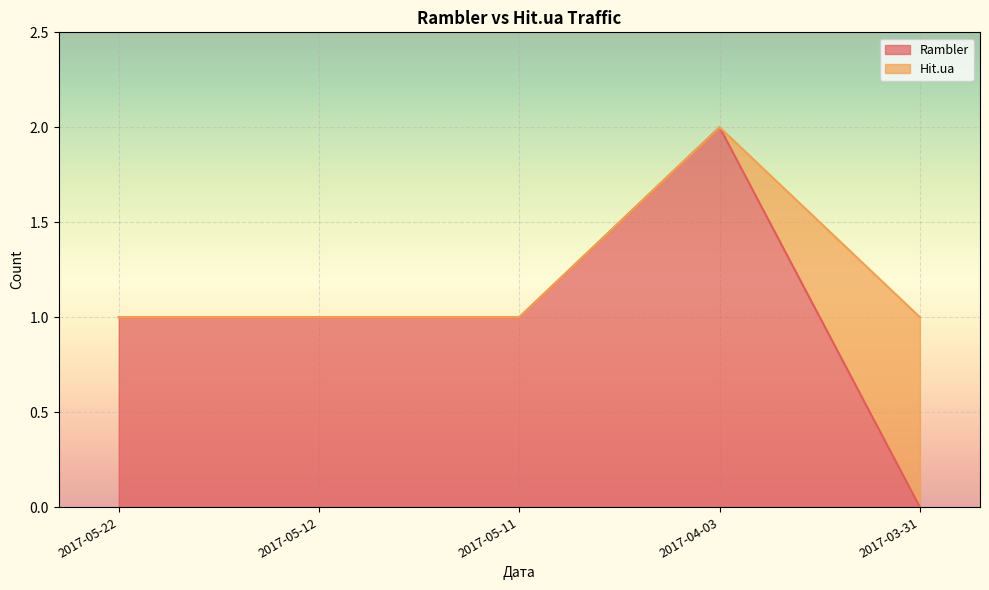

How many values are above zero?

4